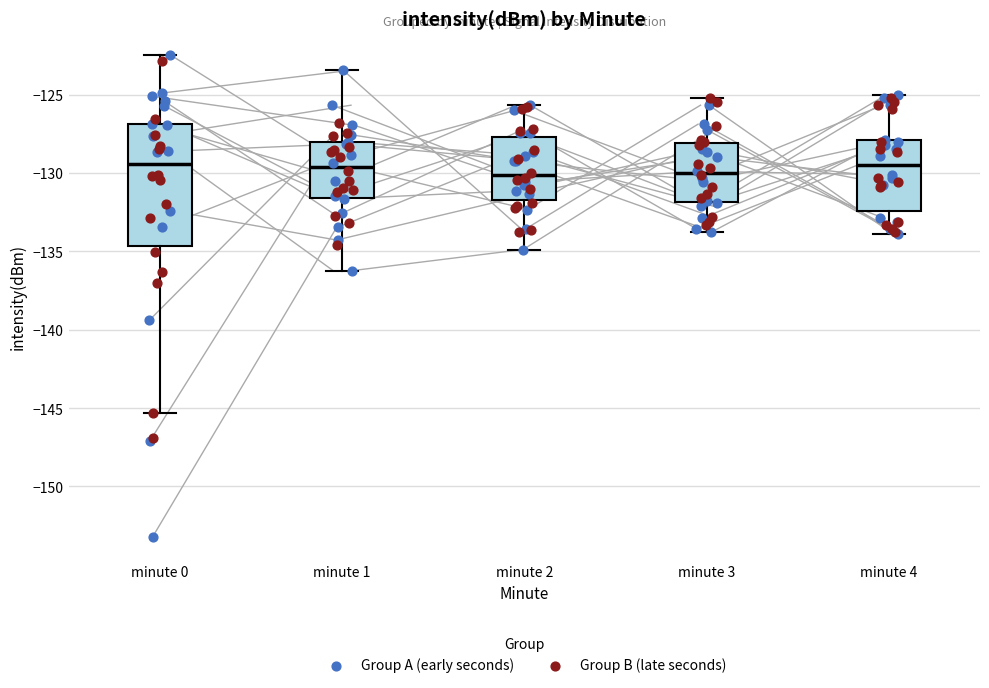

Where does the upper whisker of the box for minute 3 end on the y-axis? The values are not printed on the chart, so give them approximately, as read against the axis.

-125.0